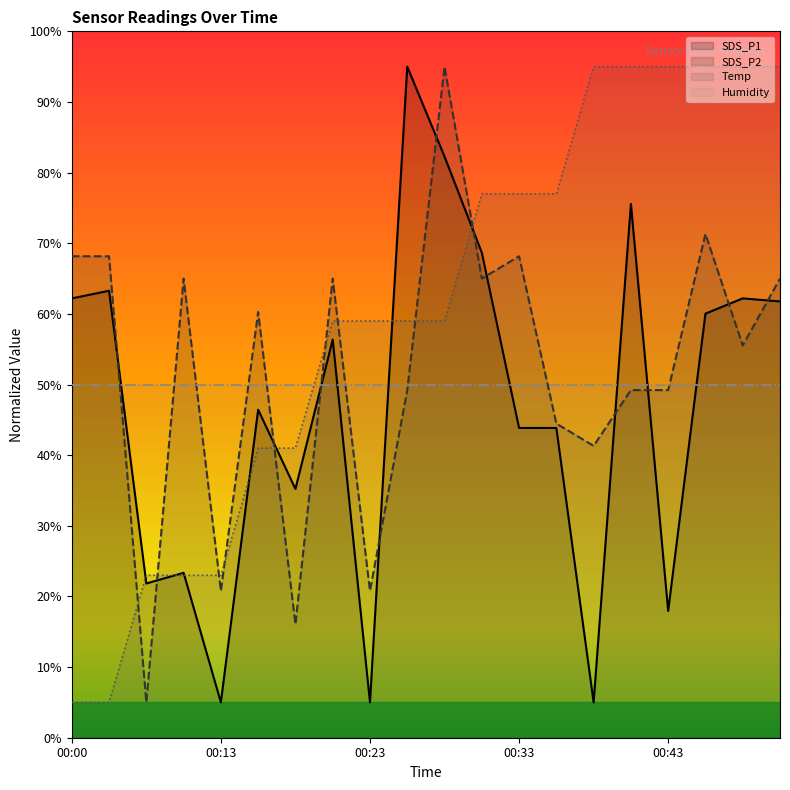

In SDS_P2, how many points are lower than both neighbors (excluding endpoints)?

7